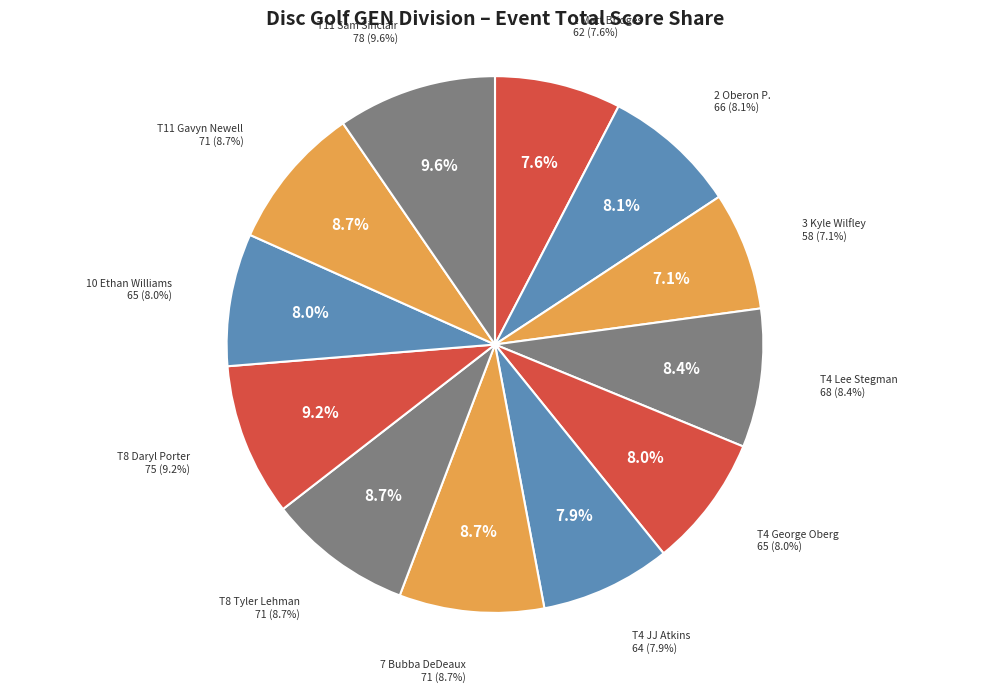

What percentage is the 1 Matt Bridges slice, to the nearest percent?

8%